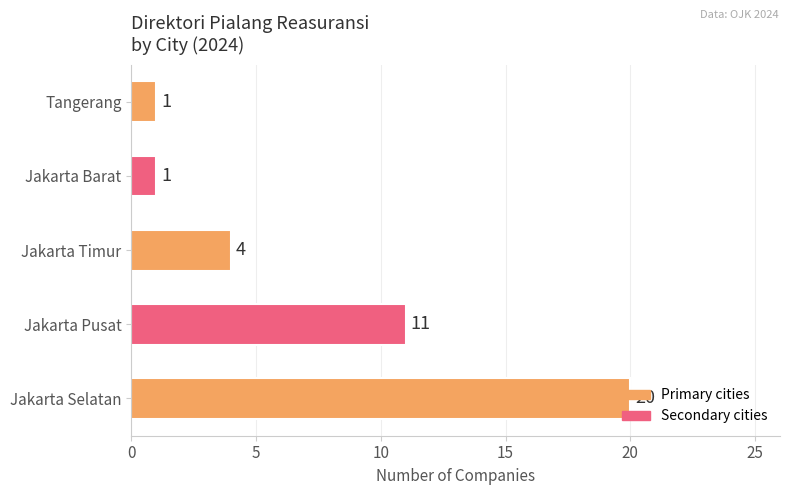

What is the greatest value displayed?

20